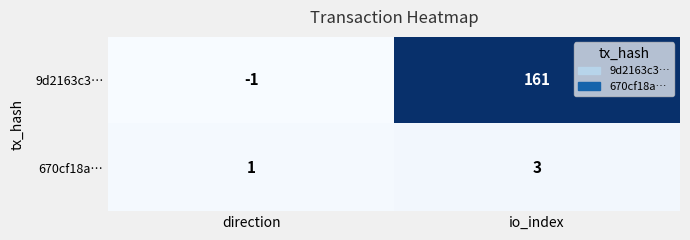

At which category is the sum across all series the highest?

io_index